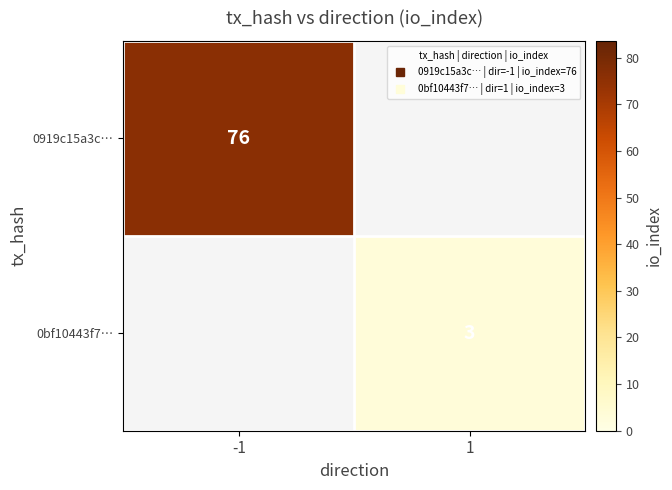

What is the minimum value for 0919c15a3c…?

76.0